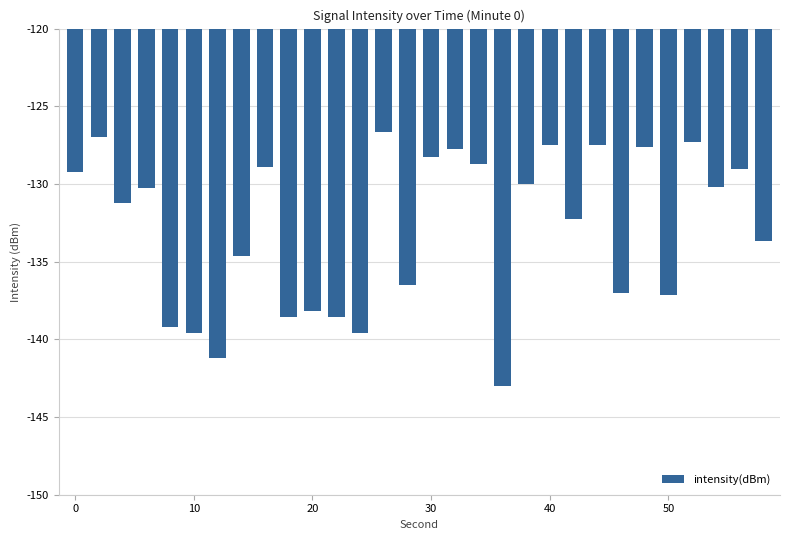

How many series are shown in this chart?

1